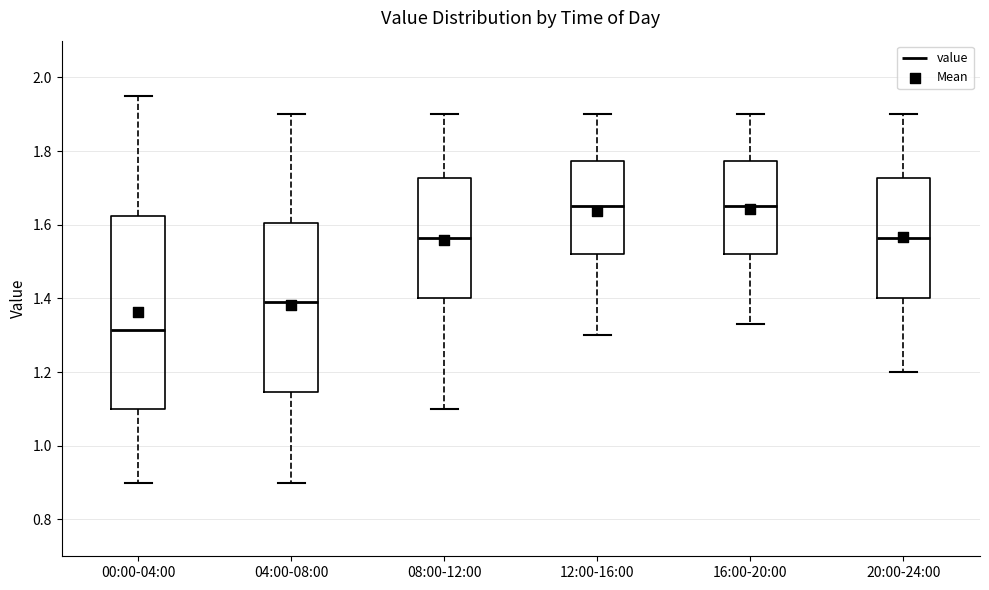

Where does the lower whisker of the box for 08:00-12:00 end on the y-axis? The values are not printed on the chart, so give them approximately, as read against the axis.

1.10